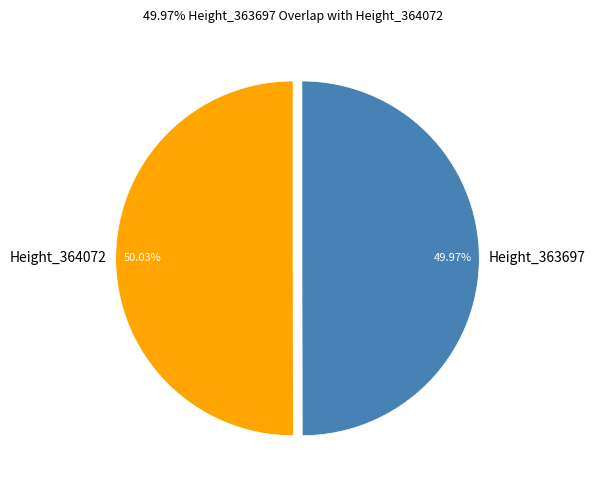

The Height_363697 slice represents 50% of the pie. True or false?

True